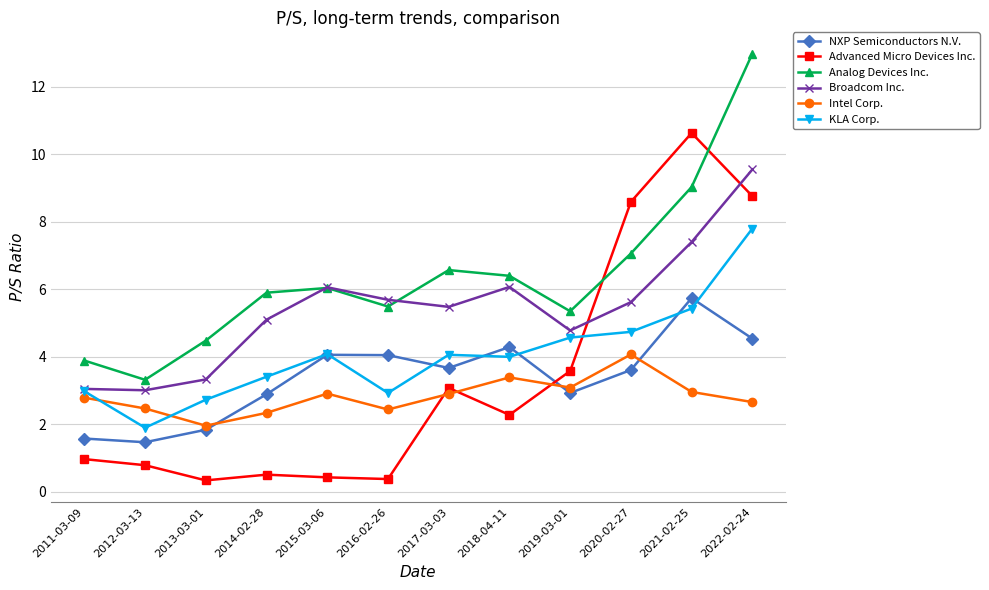

What is the difference between the highest and lowest values at 2015-03-06?

5.6